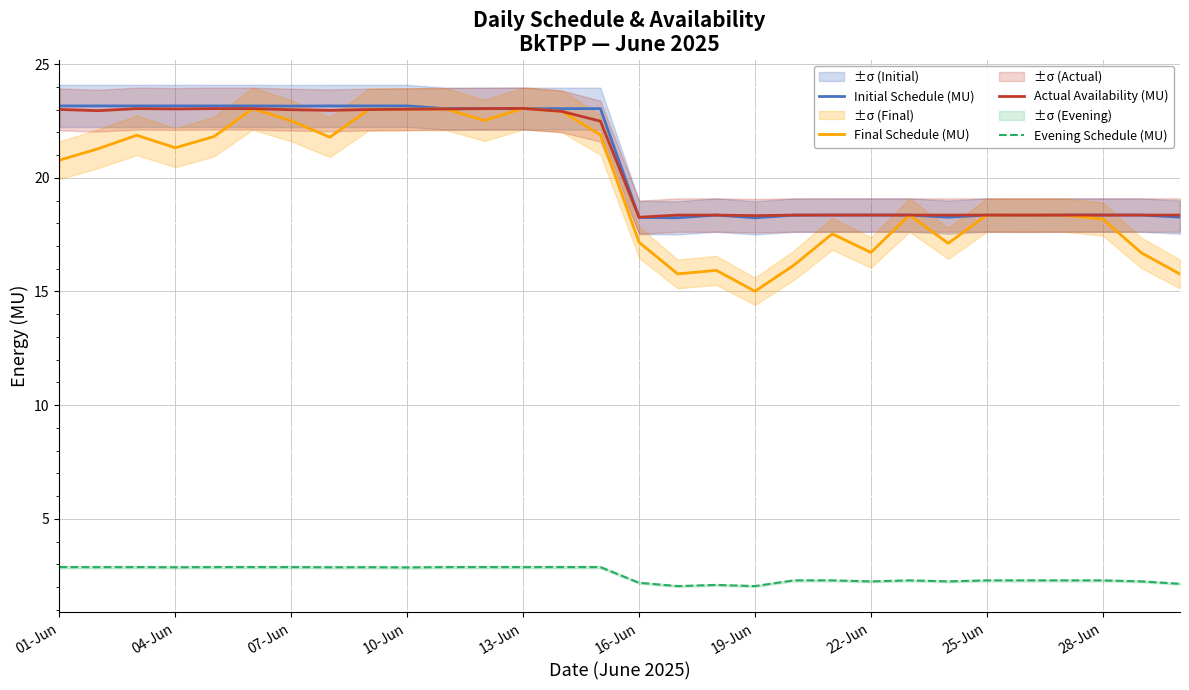

Is it true that Evening Schedule (MU) equals 2.9 at 10?

True